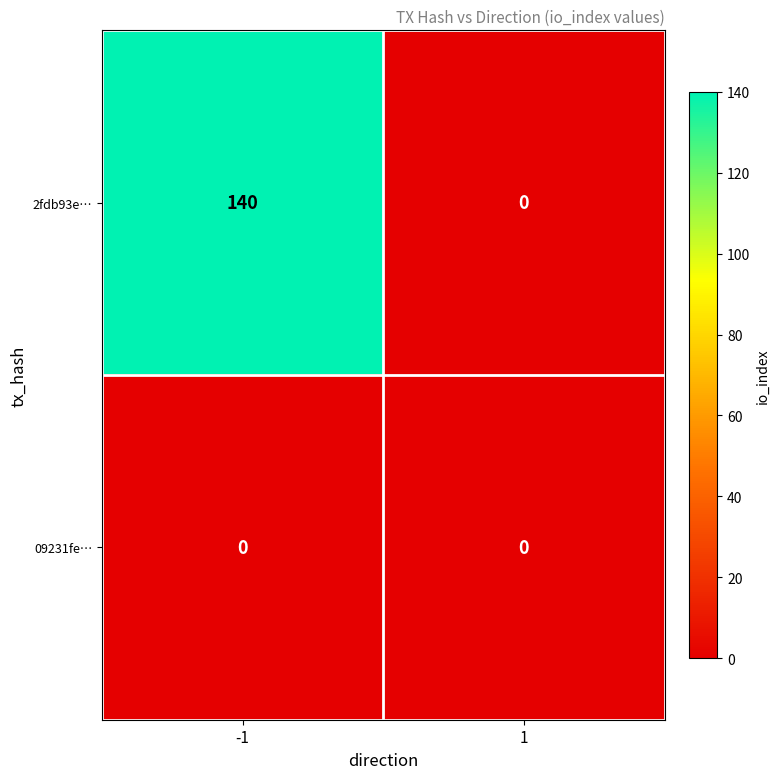

Is it true that 2fdb93e… equals 72 at 1?

False